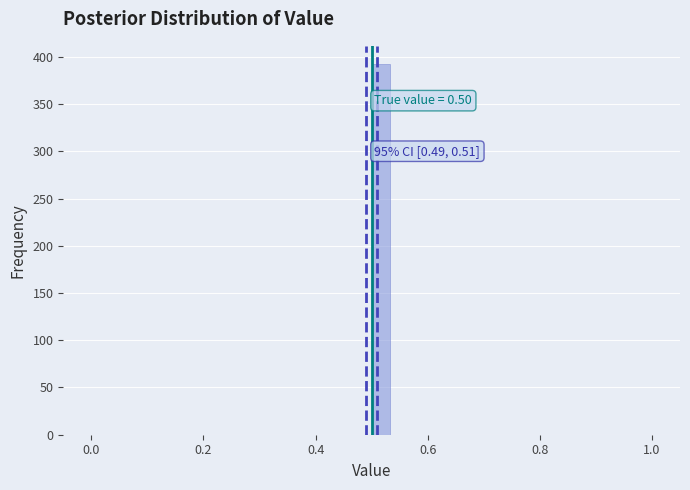

Read against the x-axis, roughly where is the centre of the tallest bar?

0.52